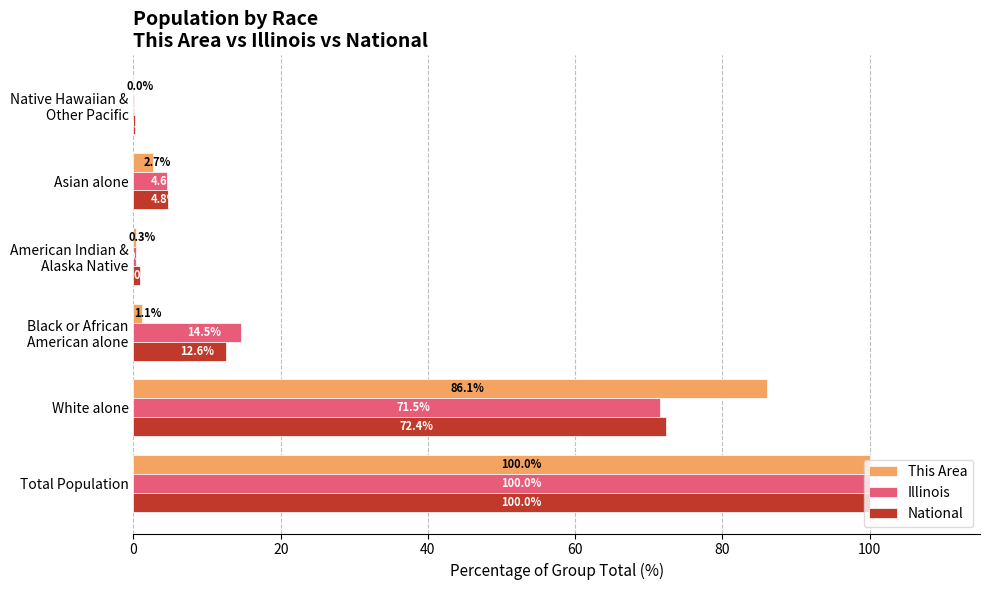

Which series changed the most between White alone and Asian alone?

This Area